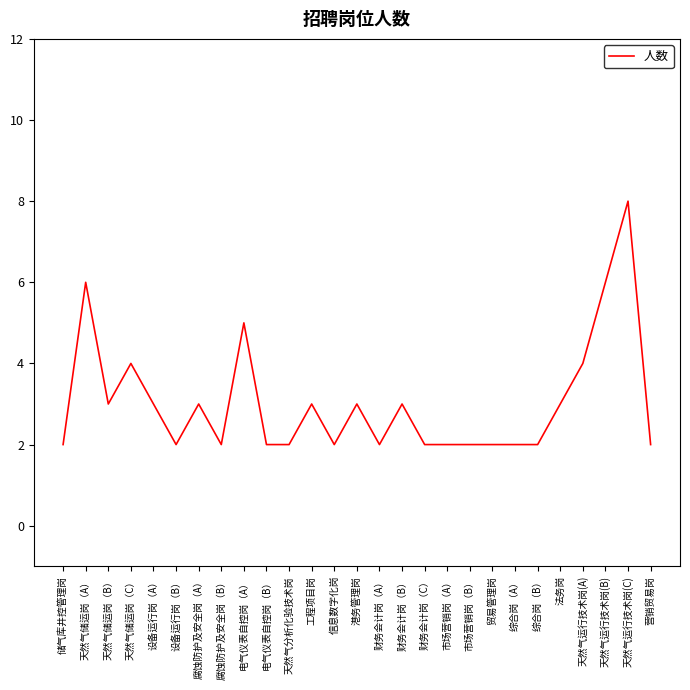

Read the value at 天然气运行技术岗(A).

4